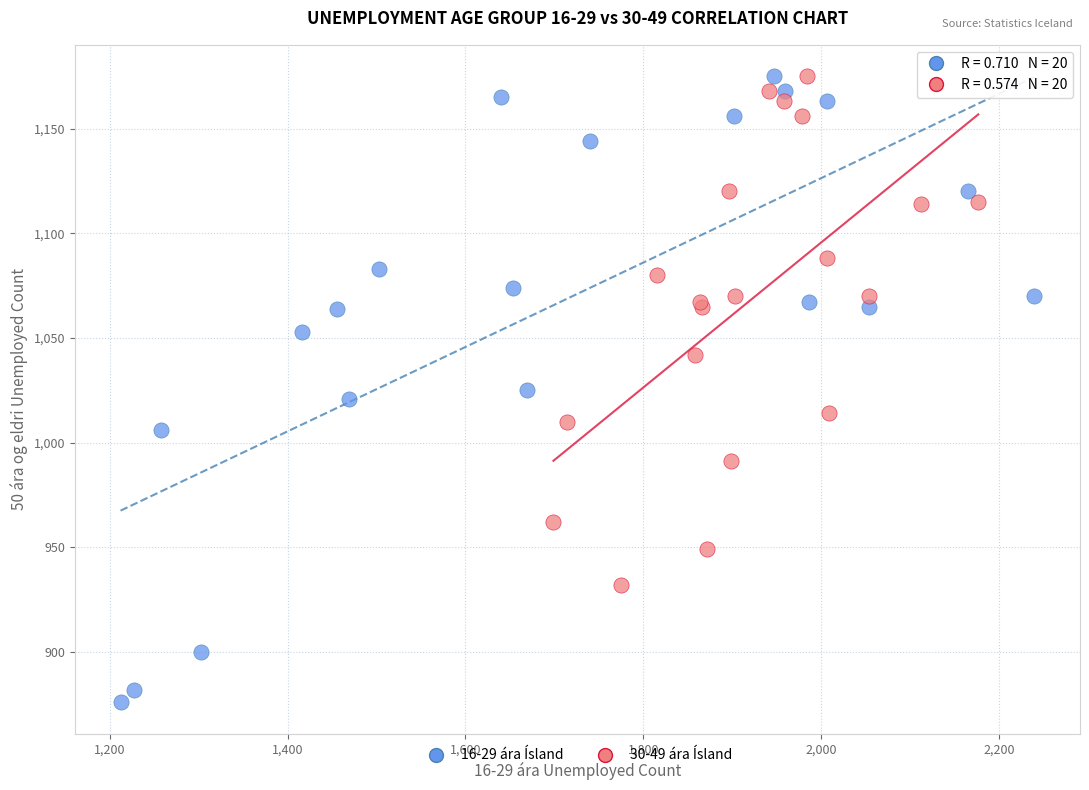

Which series contains the lowest Y value?

16-29 ára Ísland